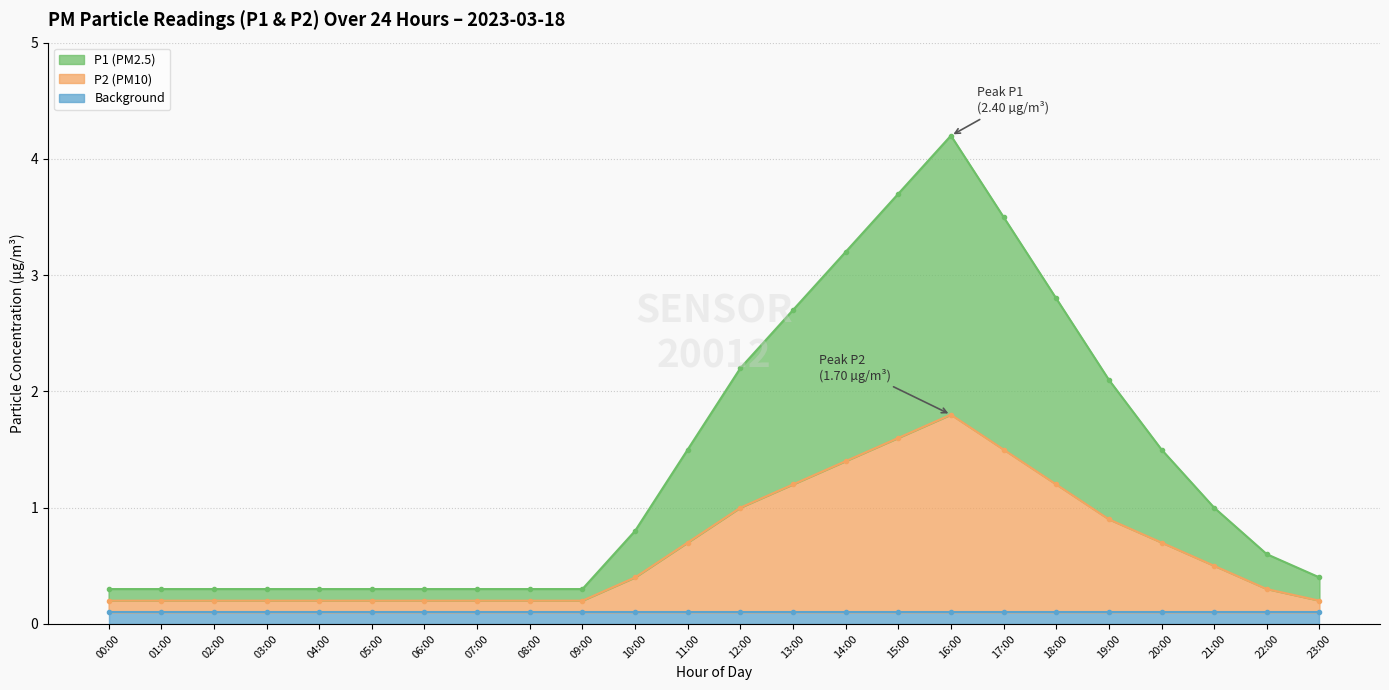

The Background line series shows 0.1 at 07:00. True or false?

True